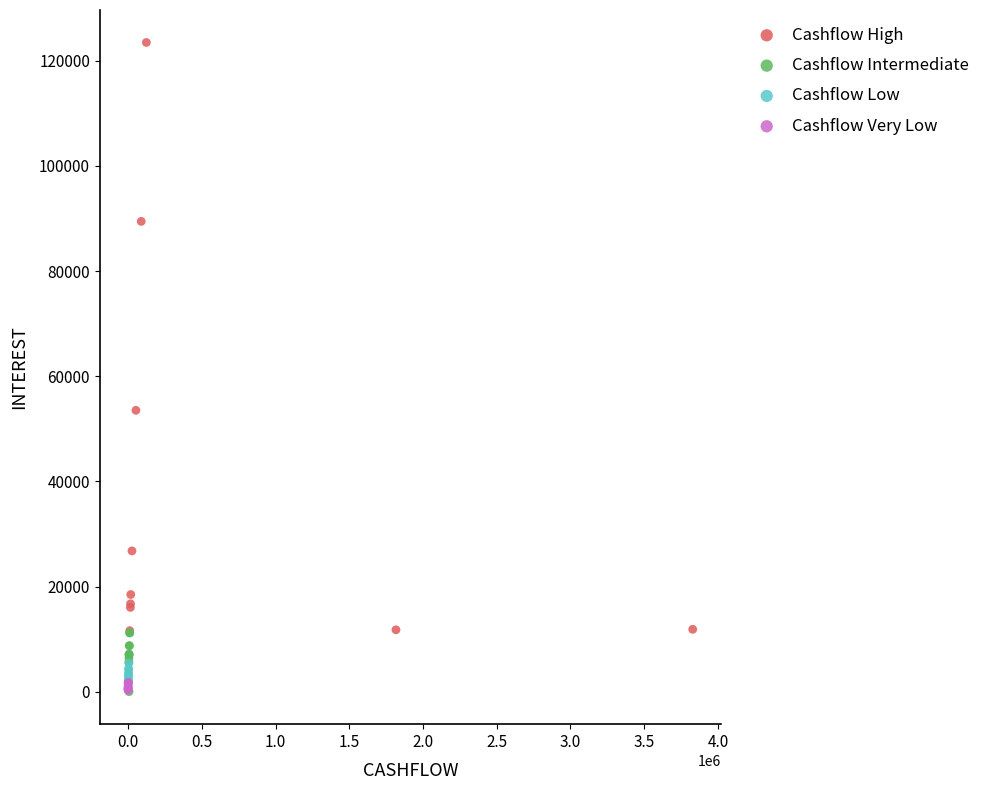

Which series has the widest spread of Y values?

Cashflow High